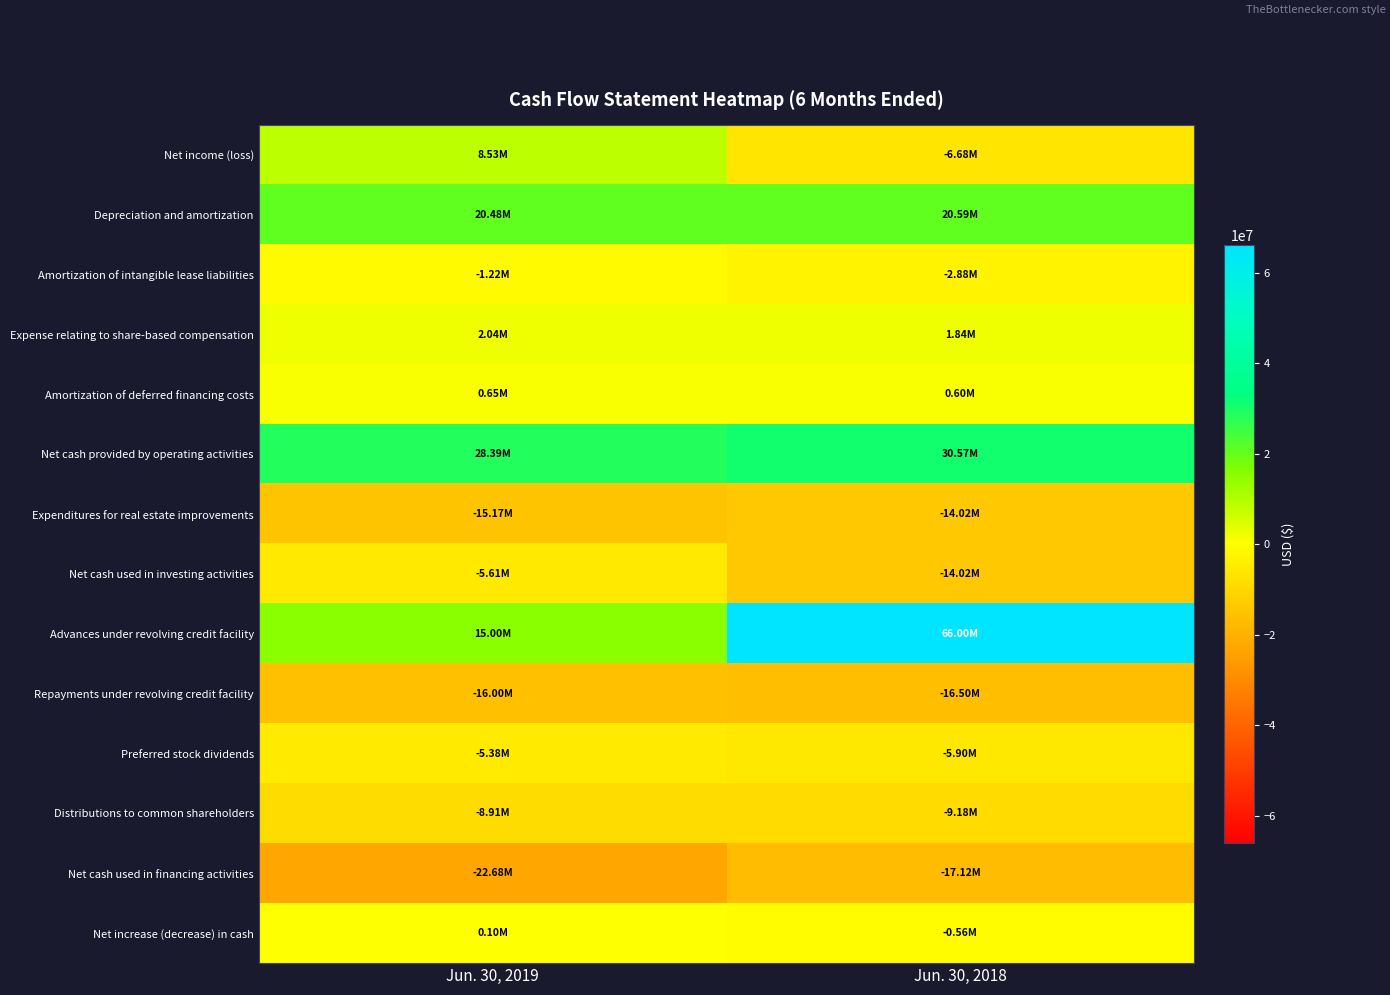

At which category is the sum across all series the highest?

Jun. 30, 2018